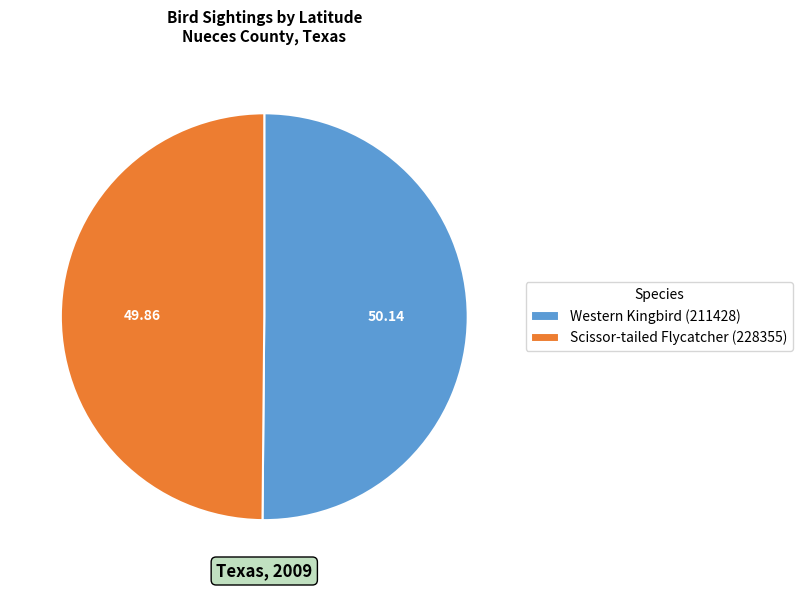

Combined, do Western Kingbird (211428) and Scissor-tailed Flycatcher (228355) account for over 50%?

Yes